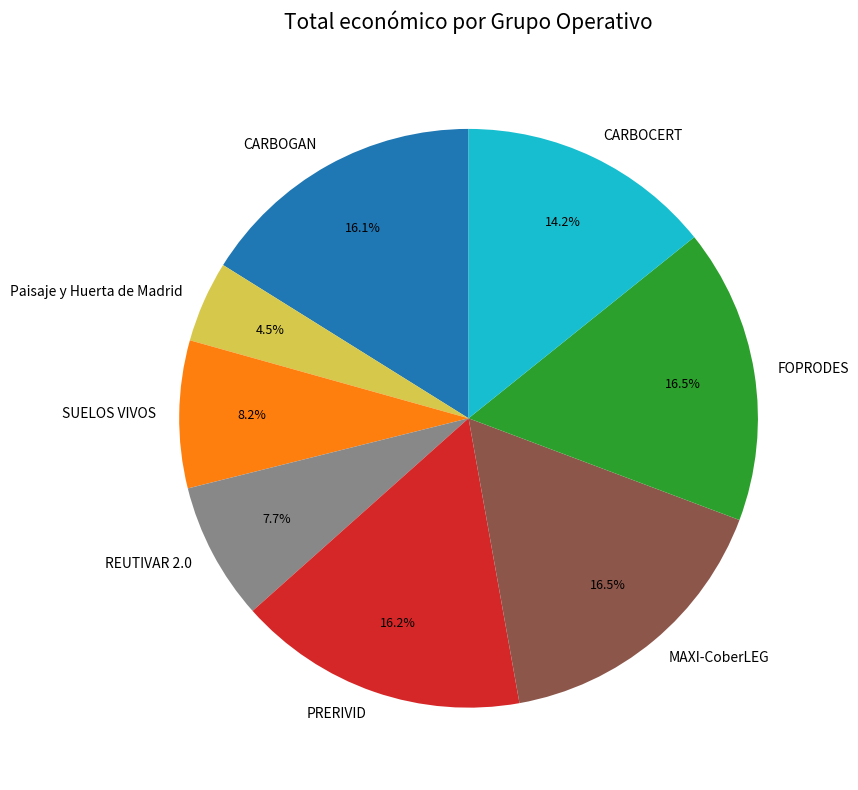

Which category has the smallest portion of the pie?

Paisaje y Huerta de Madrid